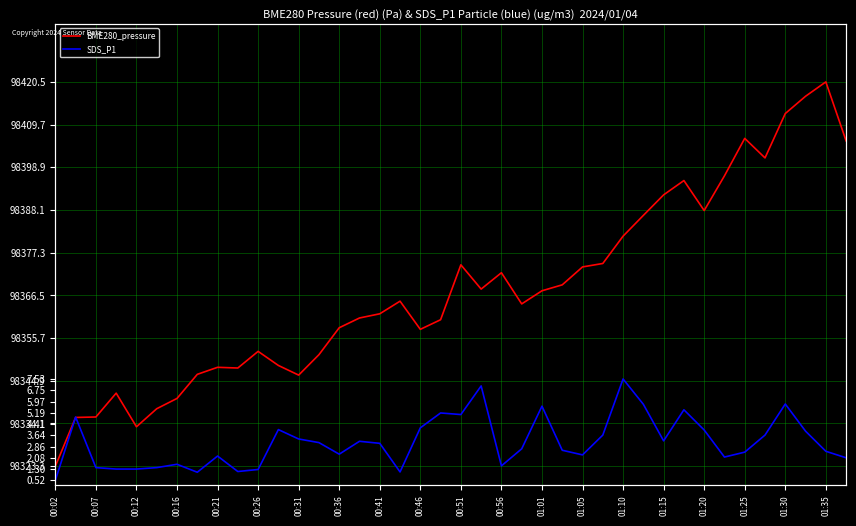

Which label corresponds to the smallest value in the chart?

00:02